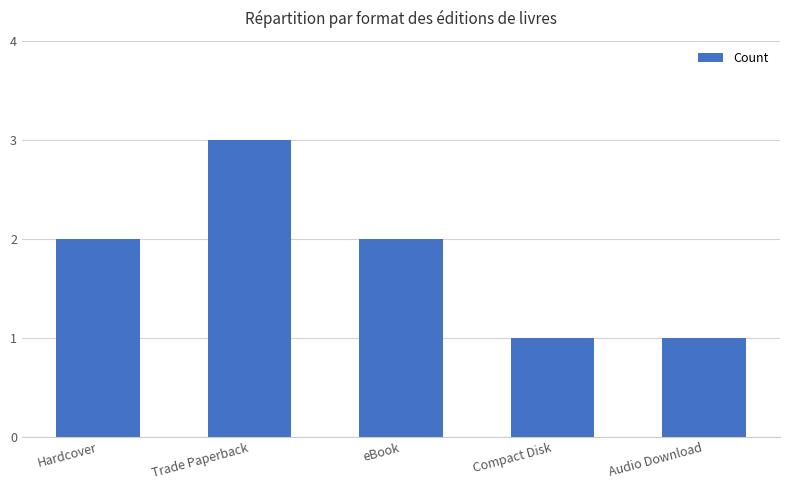

Are the bars horizontal?

No